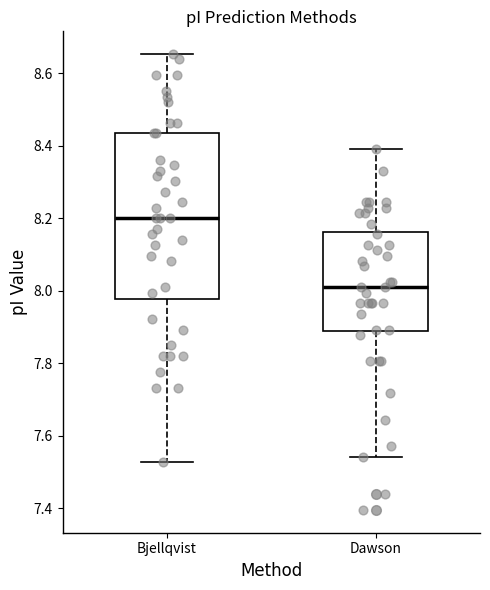

Comparing the boxes themselves (not the whiskers), which one is the tallest?

Bjellqvist